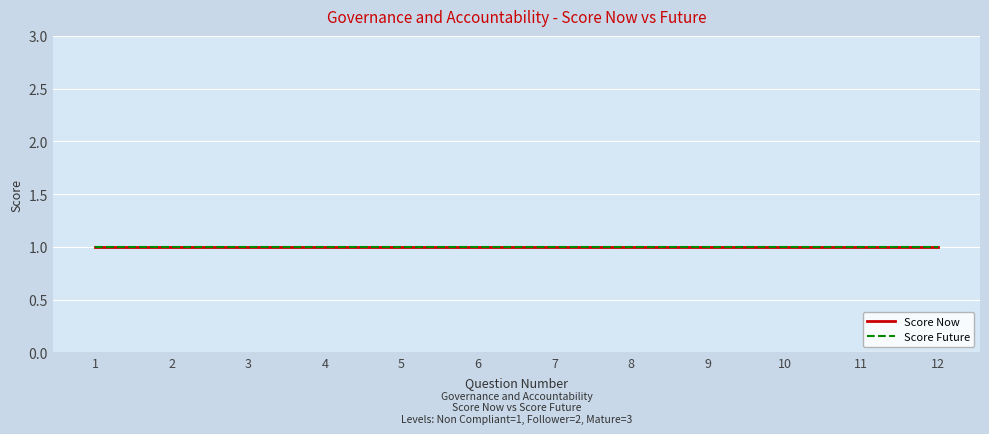

What is the value of the Follower point at the 11th from the left?

1